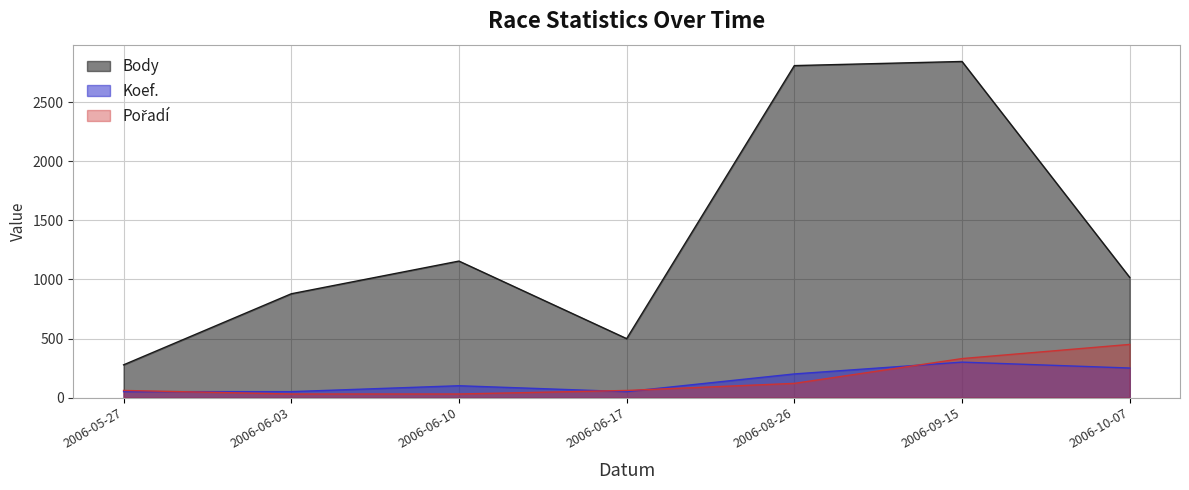

How many Koef. values are between 50 and 250?

6